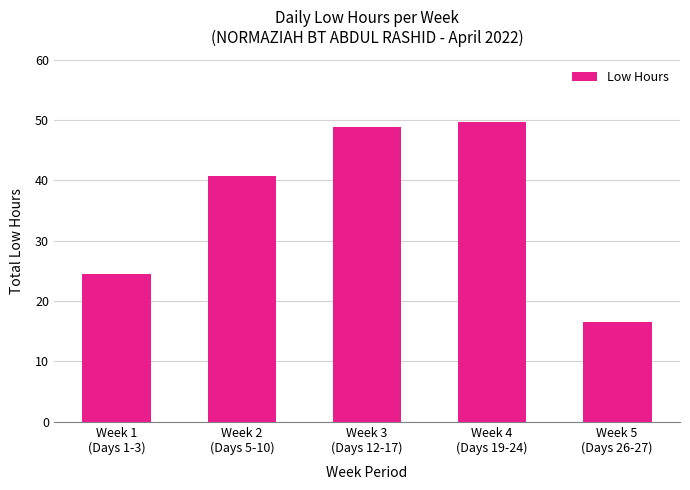

Are the bars horizontal?

No